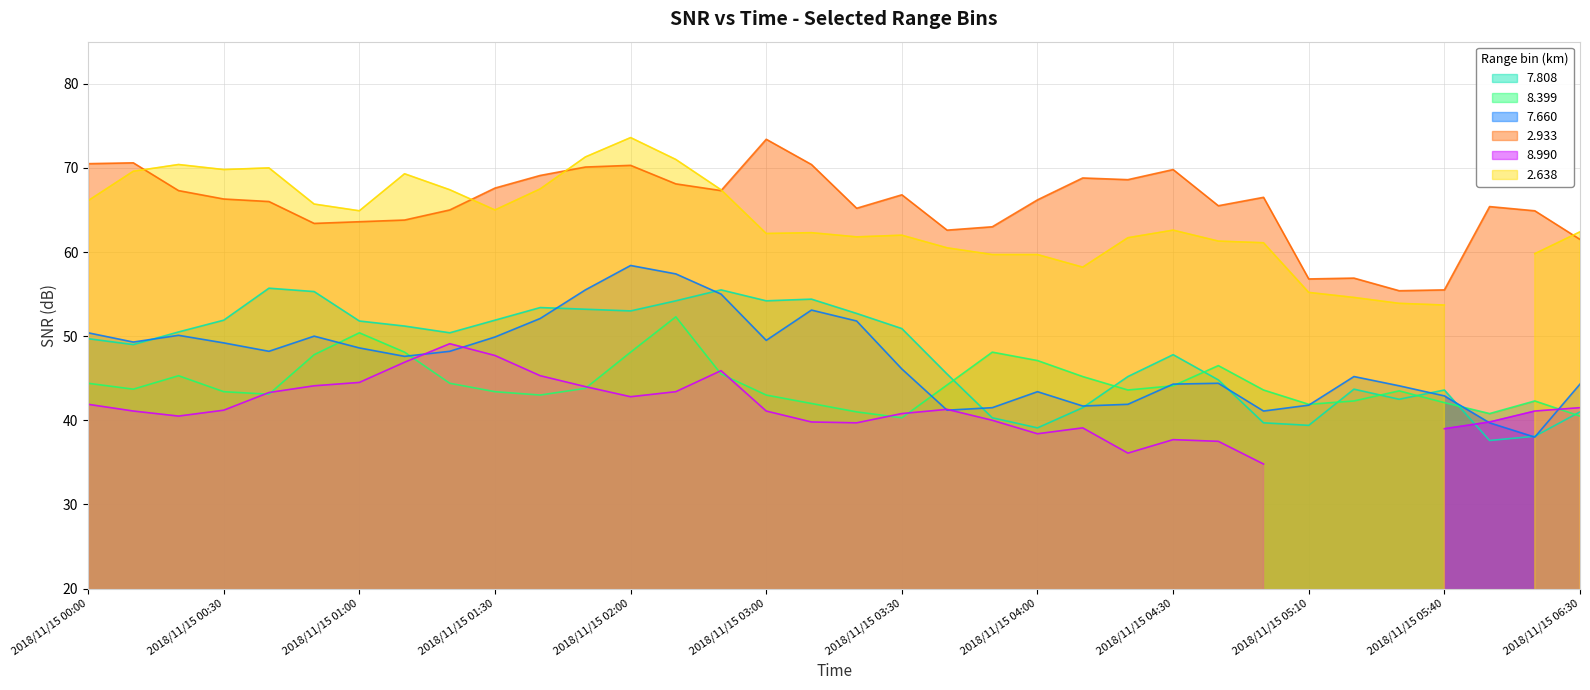

Which series has the largest total across all categories?

2.933